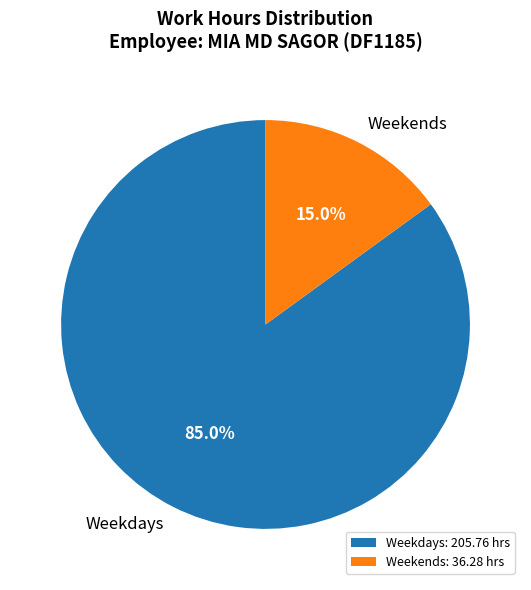

What percentage do Weekdays and Weekends together represent?

100.0%